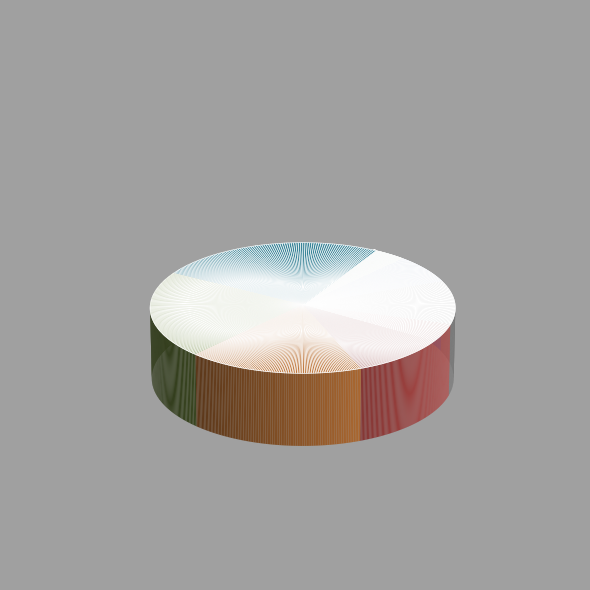

Is there a majority slice in this chart?

No